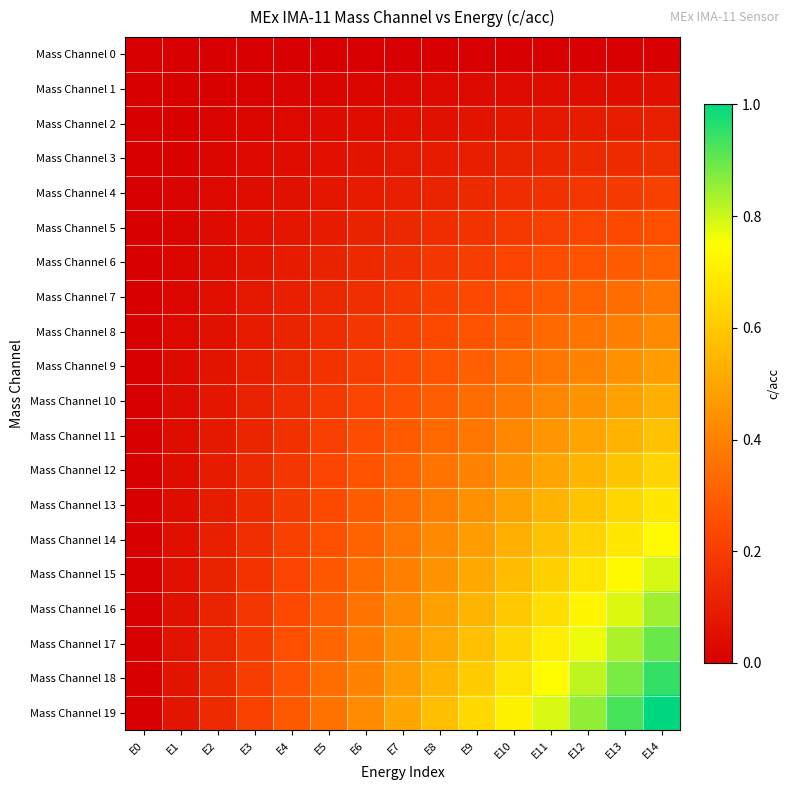

Reading left to right, extract all data points from this chart.

Mass Channel 0: E0=0.0	E1=0.0	E2=0.0	E3=0.0	E4=0.0	E5=0.0	E6=0.0	E7=0.0	E8=0.0	E9=0.0	E10=0.0	E11=0.0	E12=0.0	E13=0.0	E14=0.0
Mass Channel 1: E0=0.0	E1=0.0	E2=0.0	E3=0.0	E4=0.0	E5=0.0	E6=0.0	E7=0.0	E8=0.0	E9=0.0	E10=0.0	E11=0.0	E12=0.0	E13=0.0	E14=0.1
Mass Channel 2: E0=0.0	E1=0.0	E2=0.0	E3=0.0	E4=0.0	E5=0.0	E6=0.0	E7=0.1	E8=0.1	E9=0.1	E10=0.1	E11=0.1	E12=0.1	E13=0.1	E14=0.1
Mass Channel 3: E0=0.0	E1=0.0	E2=0.0	E3=0.0	E4=0.0	E5=0.1	E6=0.1	E7=0.1	E8=0.1	E9=0.1	E10=0.1	E11=0.1	E12=0.1	E13=0.1	E14=0.2
Mass Channel 4: E0=0.0	E1=0.0	E2=0.0	E3=0.0	E4=0.1	E5=0.1	E6=0.1	E7=0.1	E8=0.1	E9=0.1	E10=0.2	E11=0.2	E12=0.2	E13=0.2	E14=0.2
Mass Channel 5: E0=0.0	E1=0.0	E2=0.0	E3=0.1	E4=0.1	E5=0.1	E6=0.1	E7=0.1	E8=0.2	E9=0.2	E10=0.2	E11=0.2	E12=0.2	E13=0.2	E14=0.3
Mass Channel 6: E0=0.0	E1=0.0	E2=0.0	E3=0.1	E4=0.1	E5=0.1	E6=0.1	E7=0.2	E8=0.2	E9=0.2	E10=0.2	E11=0.2	E12=0.3	E13=0.3	E14=0.3
Mass Channel 7: E0=0.0	E1=0.0	E2=0.1	E3=0.1	E4=0.1	E5=0.1	E6=0.2	E7=0.2	E8=0.2	E9=0.2	E10=0.3	E11=0.3	E12=0.3	E13=0.3	E14=0.4
Mass Channel 8: E0=0.0	E1=0.0	E2=0.1	E3=0.1	E4=0.1	E5=0.2	E6=0.2	E7=0.2	E8=0.2	E9=0.3	E10=0.3	E11=0.3	E12=0.4	E13=0.4	E14=0.4
Mass Channel 9: E0=0.0	E1=0.0	E2=0.1	E3=0.1	E4=0.1	E5=0.2	E6=0.2	E7=0.2	E8=0.3	E9=0.3	E10=0.3	E11=0.4	E12=0.4	E13=0.4	E14=0.5
Mass Channel 10: E0=0.0	E1=0.0	E2=0.1	E3=0.1	E4=0.2	E5=0.2	E6=0.2	E7=0.3	E8=0.3	E9=0.3	E10=0.4	E11=0.4	E12=0.5	E13=0.5	E14=0.5
Mass Channel 11: E0=0.0	E1=0.0	E2=0.1	E3=0.1	E4=0.2	E5=0.2	E6=0.2	E7=0.3	E8=0.3	E9=0.4	E10=0.4	E11=0.5	E12=0.5	E13=0.5	E14=0.6
Mass Channel 12: E0=0.0	E1=0.0	E2=0.1	E3=0.1	E4=0.2	E5=0.2	E6=0.3	E7=0.3	E8=0.4	E9=0.4	E10=0.5	E11=0.5	E12=0.5	E13=0.6	E14=0.6
Mass Channel 13: E0=0.0	E1=0.0	E2=0.1	E3=0.1	E4=0.2	E5=0.2	E6=0.3	E7=0.3	E8=0.4	E9=0.4	E10=0.5	E11=0.5	E12=0.6	E13=0.6	E14=0.7
Mass Channel 14: E0=0.0	E1=0.1	E2=0.1	E3=0.2	E4=0.2	E5=0.3	E6=0.3	E7=0.4	E8=0.4	E9=0.5	E10=0.5	E11=0.6	E12=0.6	E13=0.7	E14=0.7
Mass Channel 15: E0=0.0	E1=0.1	E2=0.1	E3=0.2	E4=0.2	E5=0.3	E6=0.3	E7=0.4	E8=0.5	E9=0.5	E10=0.6	E11=0.6	E12=0.7	E13=0.7	E14=0.8
Mass Channel 16: E0=0.0	E1=0.1	E2=0.1	E3=0.2	E4=0.2	E5=0.3	E6=0.4	E7=0.4	E8=0.5	E9=0.5	E10=0.6	E11=0.7	E12=0.7	E13=0.8	E14=0.8
Mass Channel 17: E0=0.0	E1=0.1	E2=0.1	E3=0.2	E4=0.3	E5=0.3	E6=0.4	E7=0.4	E8=0.5	E9=0.6	E10=0.6	E11=0.7	E12=0.8	E13=0.8	E14=0.9
Mass Channel 18: E0=0.0	E1=0.1	E2=0.1	E3=0.2	E4=0.3	E5=0.3	E6=0.4	E7=0.5	E8=0.5	E9=0.6	E10=0.7	E11=0.7	E12=0.8	E13=0.9	E14=0.9
Mass Channel 19: E0=0.0	E1=0.1	E2=0.1	E3=0.2	E4=0.3	E5=0.4	E6=0.4	E7=0.5	E8=0.6	E9=0.6	E10=0.7	E11=0.8	E12=0.9	E13=0.9	E14=1.0